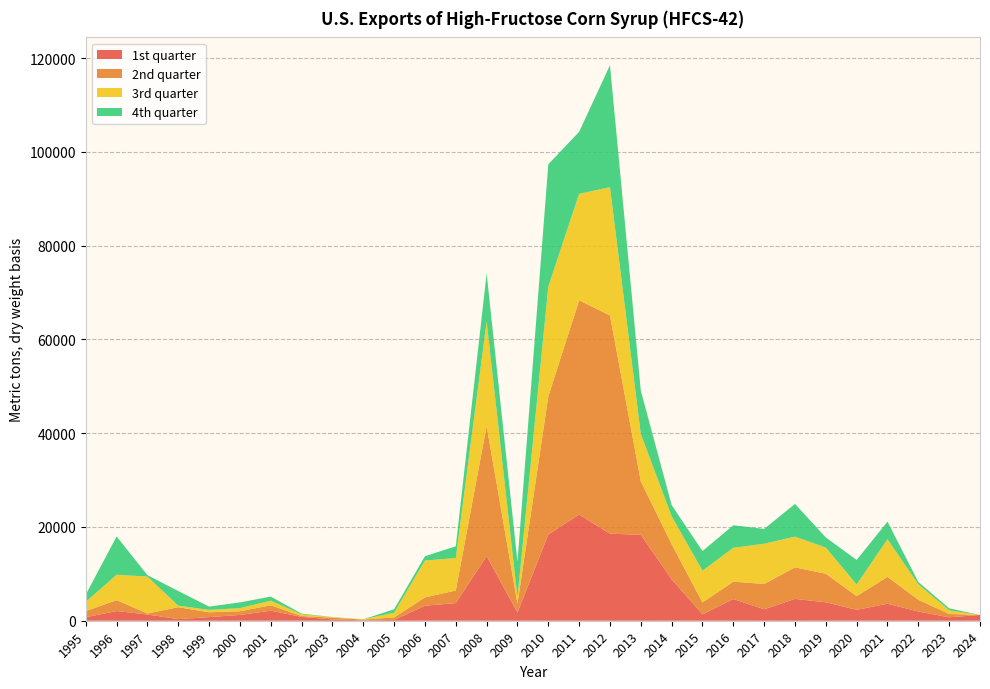

Reading left to right, transcribe all the data shown in this chart.

1st quarter: 749.0	2064.4	1328.9	343.0	769.9	1235.3	2139.0	828.0	277.2	83.1	172.8	3197.1	3763.8	13784.9	1769.3	18382.0	22652.6	18555.4	18342.2	8837.5	1371.8	4629.0	2443.9	4653.1	3936.0	2333.2	3623.7	1968.4	735.9	1228.0
2nd quarter: 1313.7	2322.1	220.7	2538.7	1026.6	794.4	1148.4	181.9	366.0	170.3	524.2	1778.3	2688.8	27745.4	1866.6	29459.0	45687.5	46565.5	11404.3	7489.3	2528.4	3703.6	5399.0	6728.9	6080.7	2910.6	5732.7	2495.2	712.5	0.0
3rd quarter: 1972.5	5415.7	7866.2	326.2	518.8	654.8	995.2	351.0	105.0	55.8	1010.2	7858.5	6924.1	22289.7	1366.0	23438.2	22712.7	27351.5	10089.4	5957.6	6758.8	7229.2	8574.5	6553.7	5585.5	2482.1	8028.8	3309.5	764.5	0.0
4th quarter: 1546.6	8173.6	306.9	3128.4	700.2	1224.7	870.2	153.6	43.4	0.0	741.3	927.6	2506.3	10270.1	7613.2	26070.6	13222.9	26016.7	9258.3	2378.8	4203.2	4804.9	3170.1	6976.0	2166.7	5238.8	3753.0	496.5	435.4	0.0